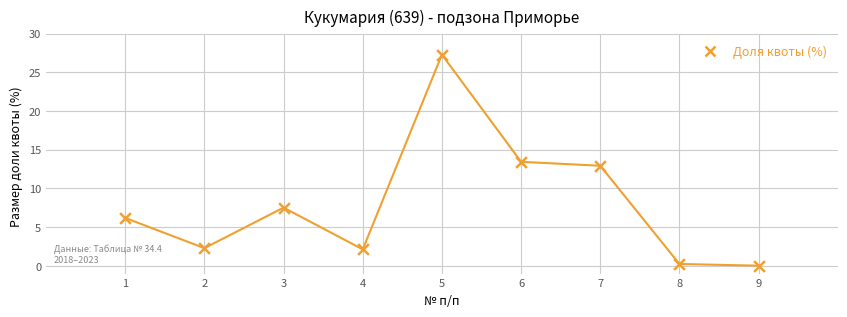

What is the average Y value?

8.0